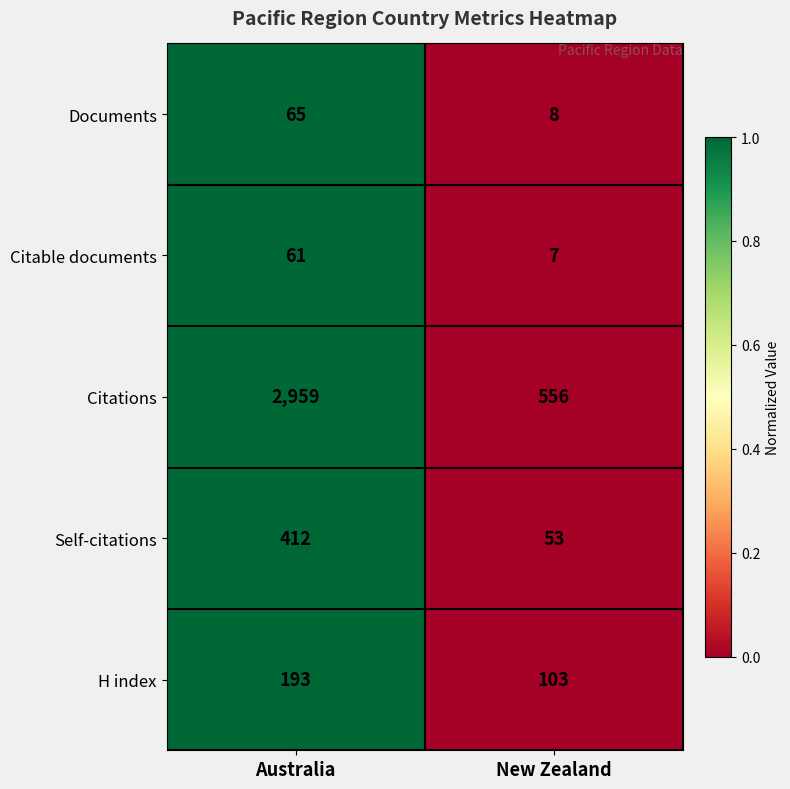

Reading right to left, extract all data points from this chart.

Documents: 8	65
Citable documents: 7	61
Citations: 556	2959
Self-citations: 53	412
H index: 103	193